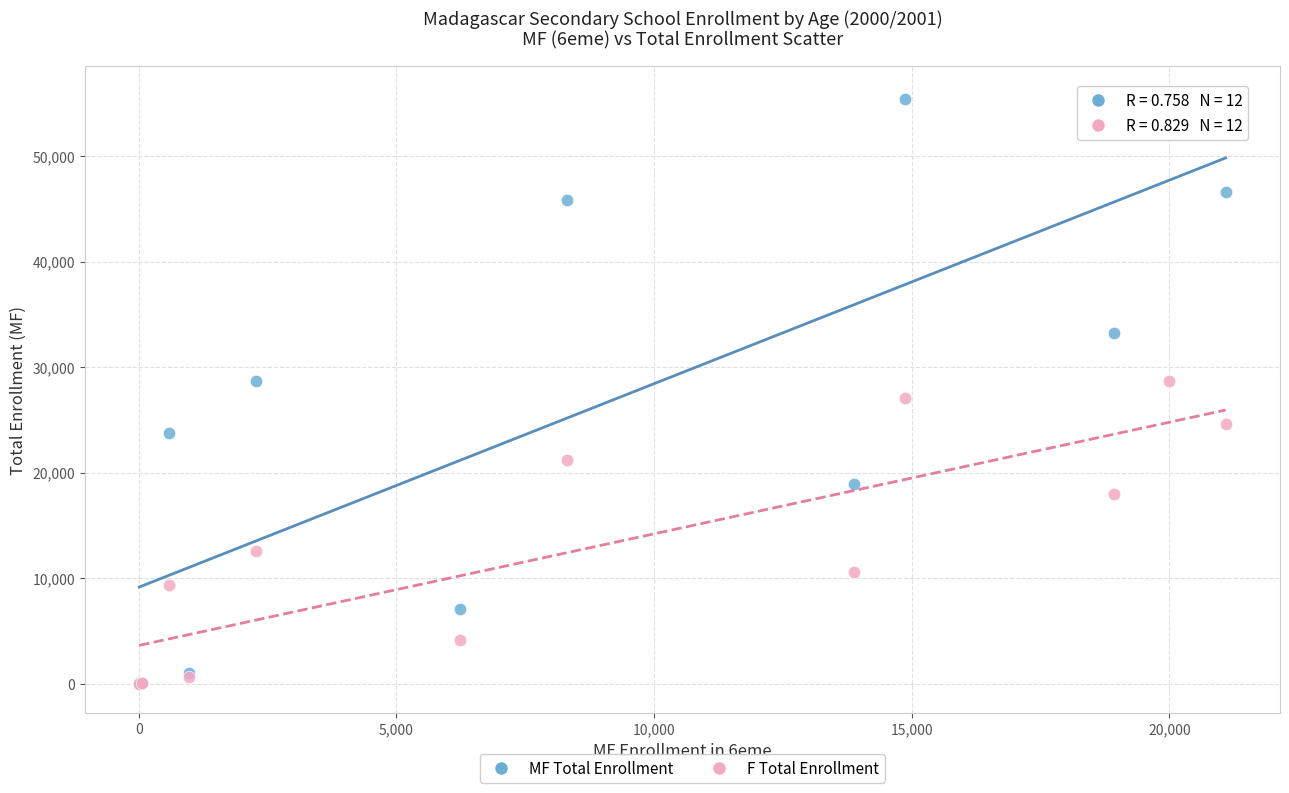

In the F Total Enrollment series, what Y value is closest to 14355?

12525.5